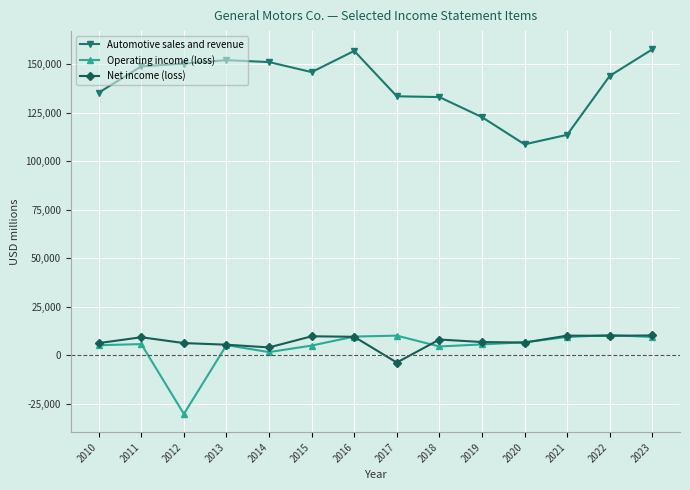

What is the sum of all Automotive sales and revenue values?

1953514